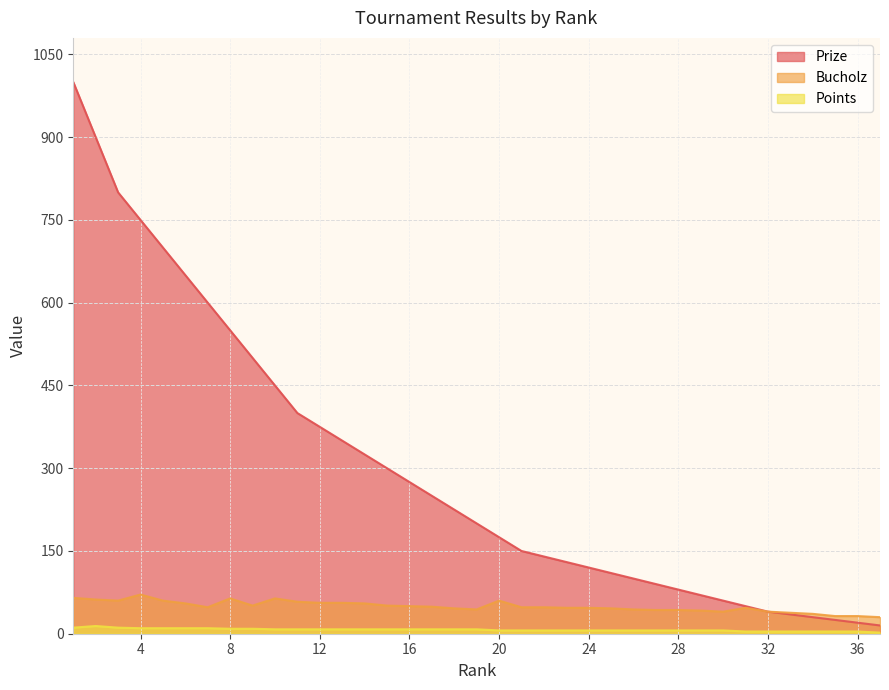

In Bucholz, how many points are higher than both neighbors (excluding endpoints)?

5